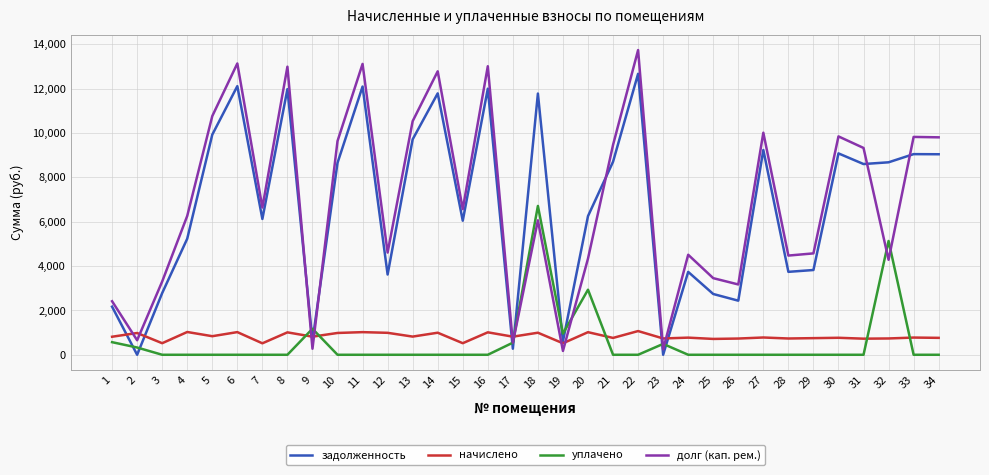

What is the difference between the задолженность values at 18 and 21?

3076.1